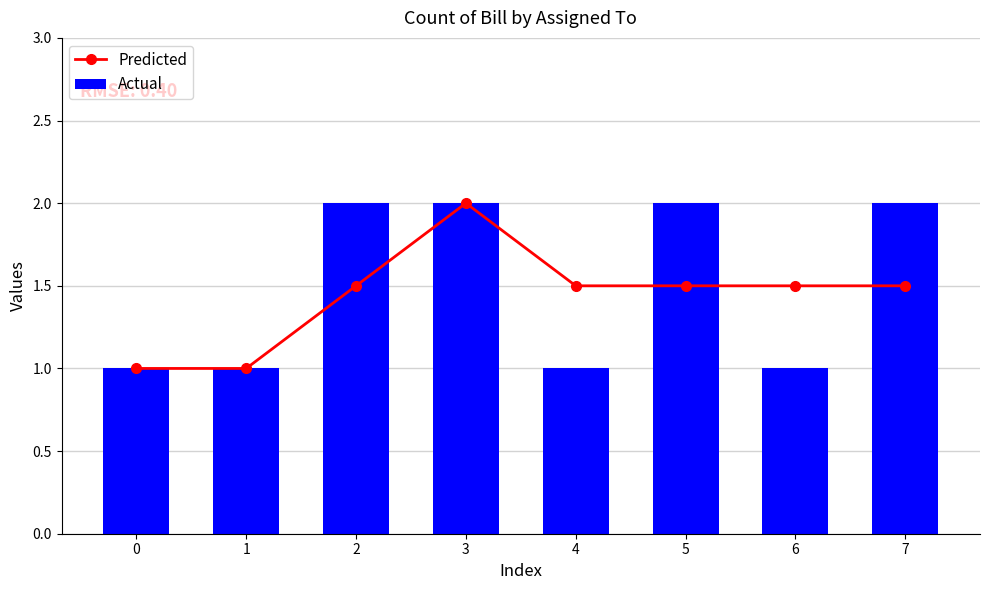

Which label corresponds to the largest value in the chart?

3